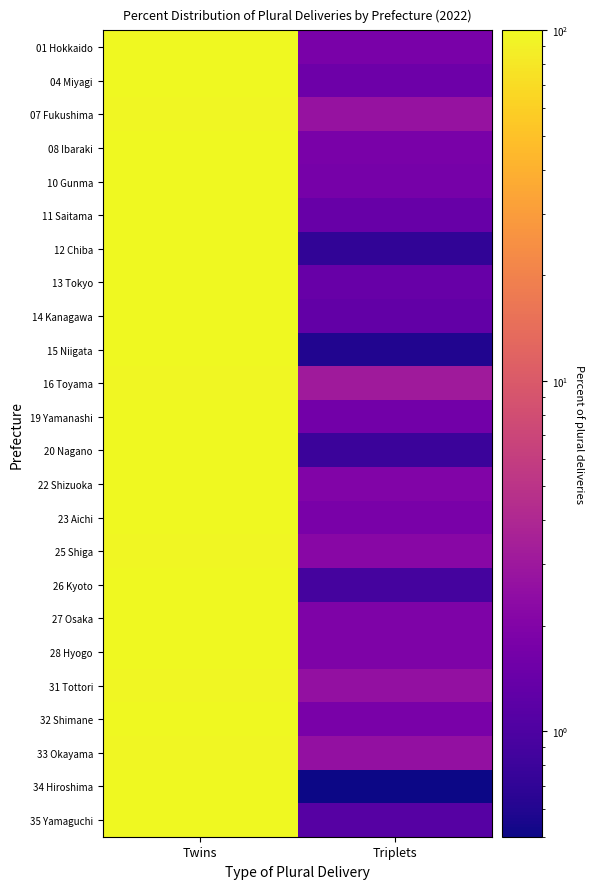

What is the minimum value shown in the chart?

0.5